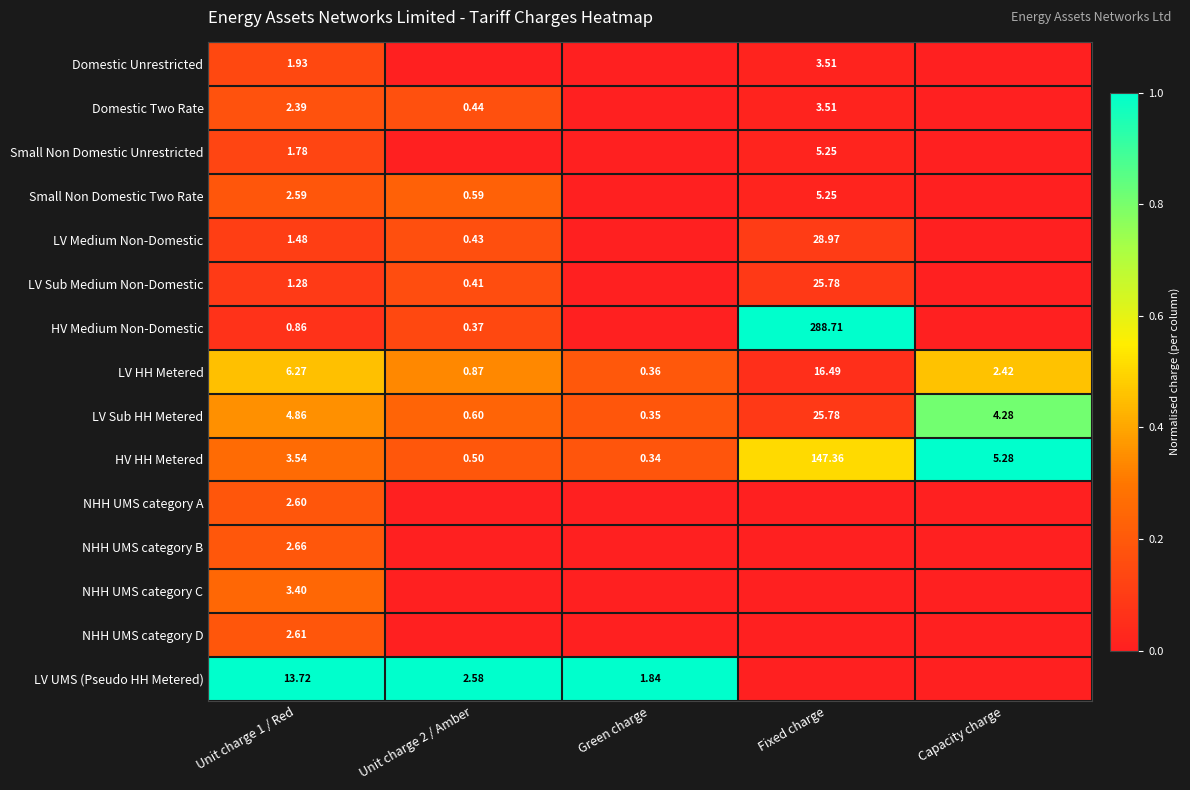

At how many categories does at least one series exceed 0?

5